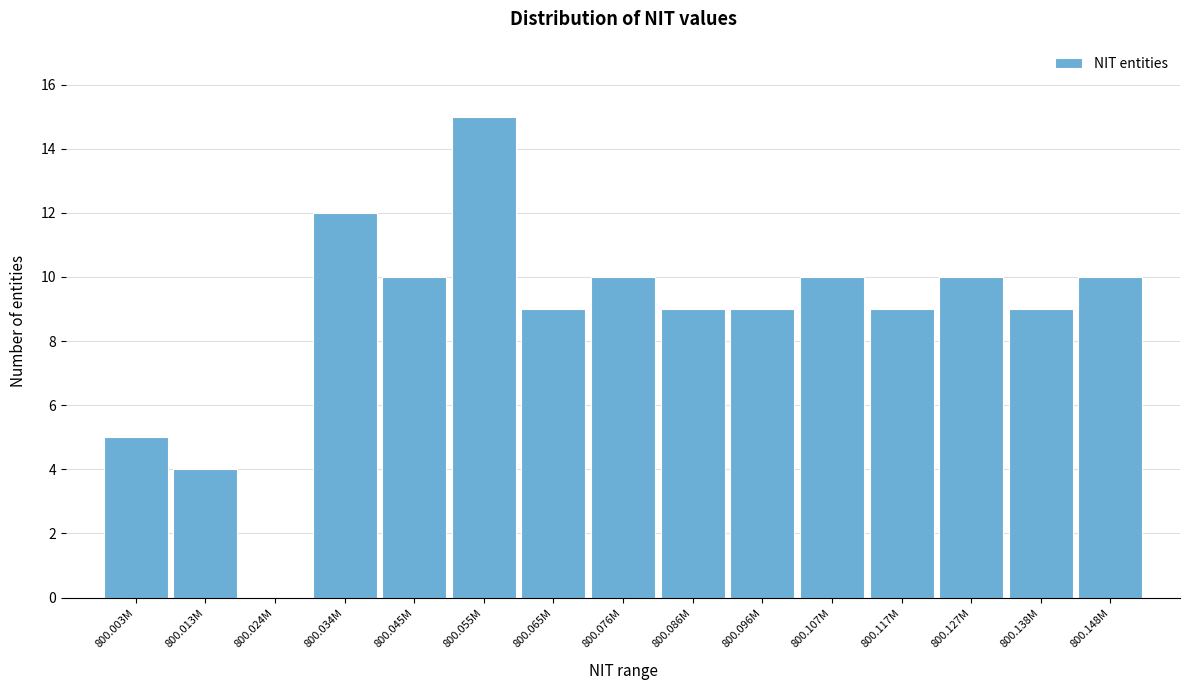

Reading left to right, extract all data points from this chart.

800.003M=5	800.013M=4	800.024M=0	800.034M=12	800.045M=10	800.055M=15	800.065M=9	800.076M=10	800.086M=9	800.096M=9	800.107M=10	800.117M=9	800.127M=10	800.138M=9	800.148M=10